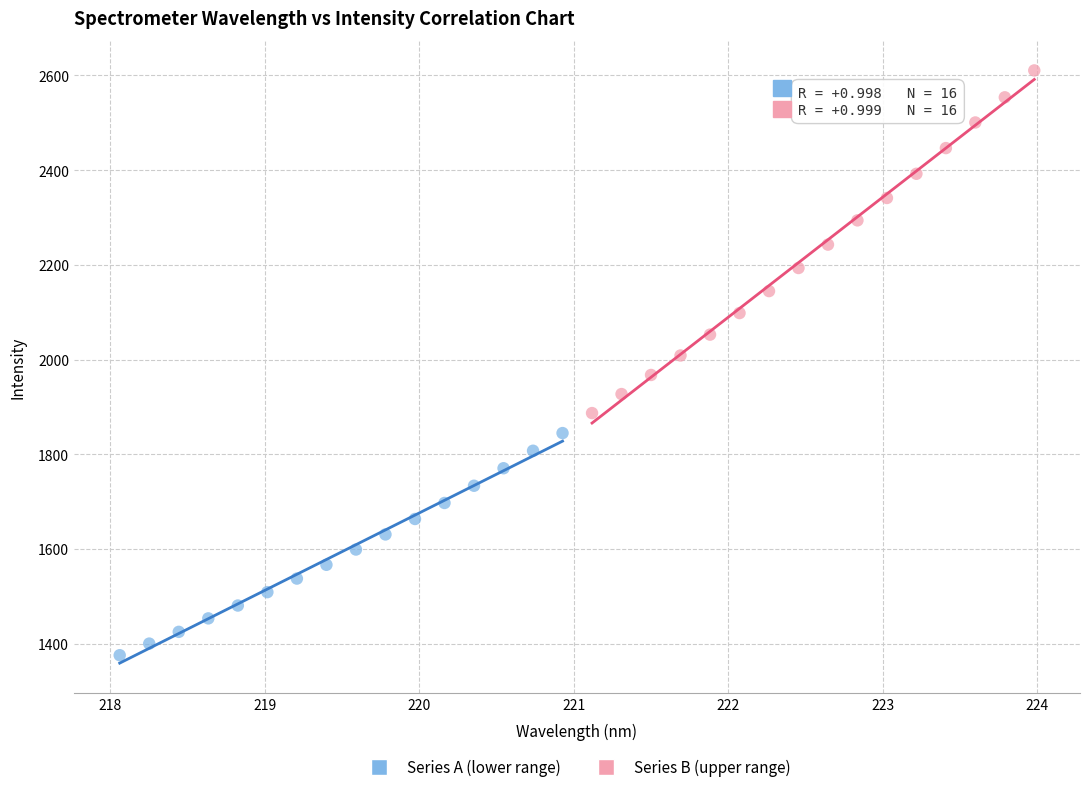

Which series contains the lowest Y value?

Series A (lower range)